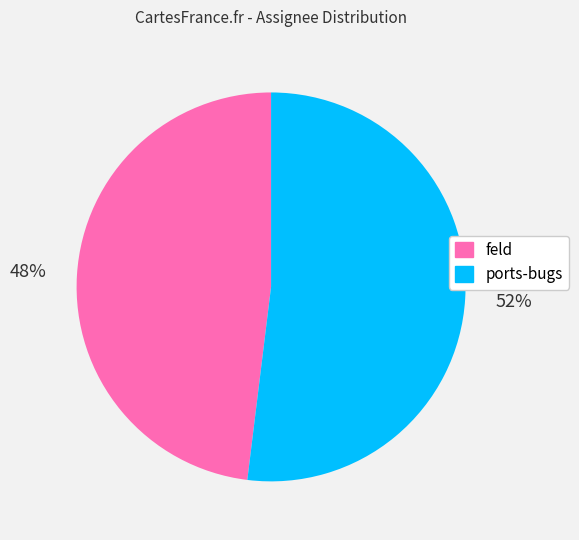

What percentage is the feld slice, to the nearest percent?

48%